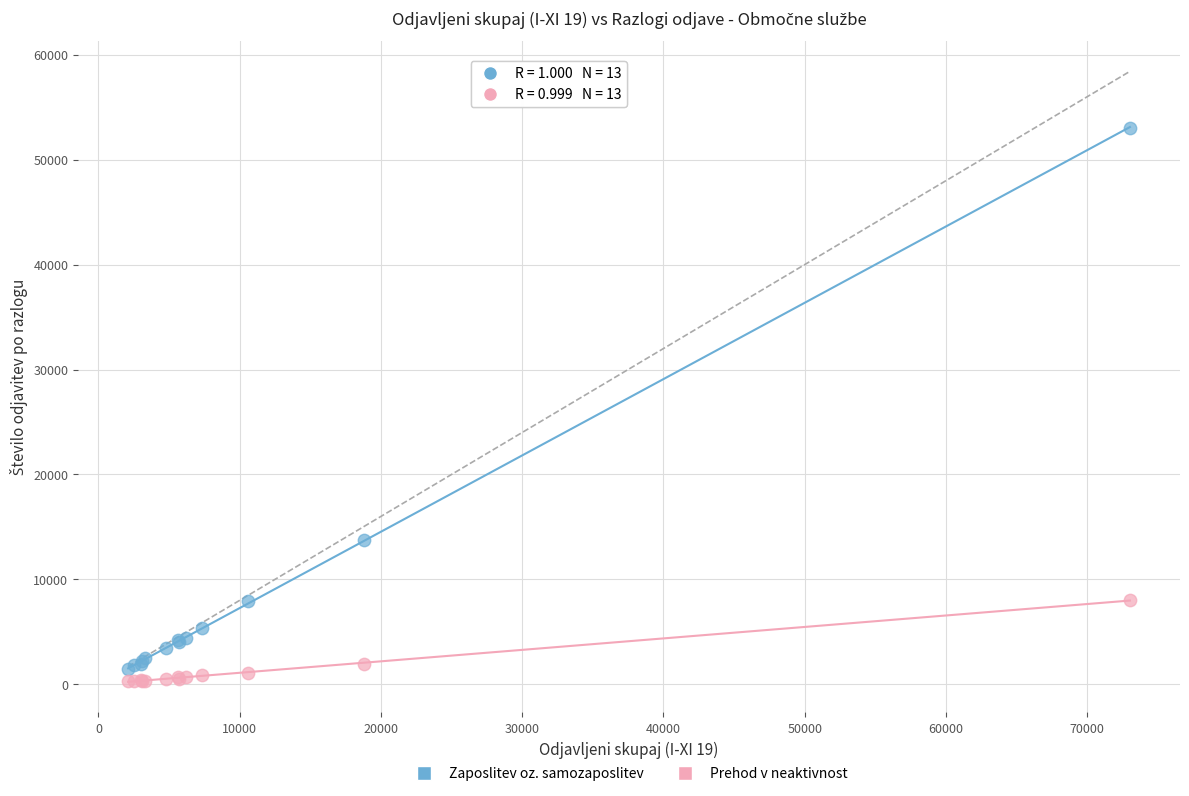

What are all the series names shown in the legend?

Zaposlitev oz. samozaposlitev, Prehod v neaktivnost